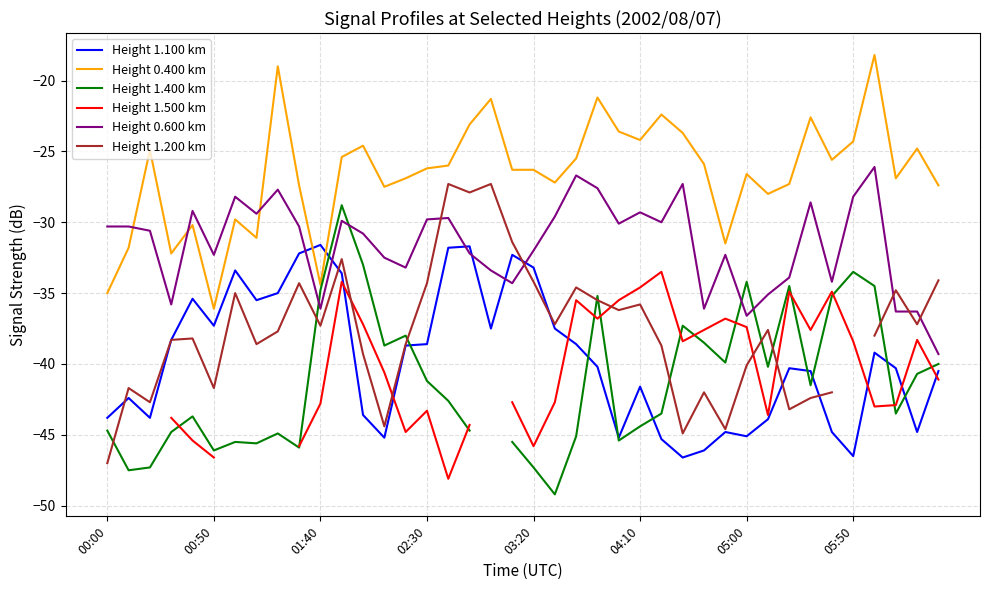

The Height 0.400 km series shows -35.0 at 00:00. True or false?

True